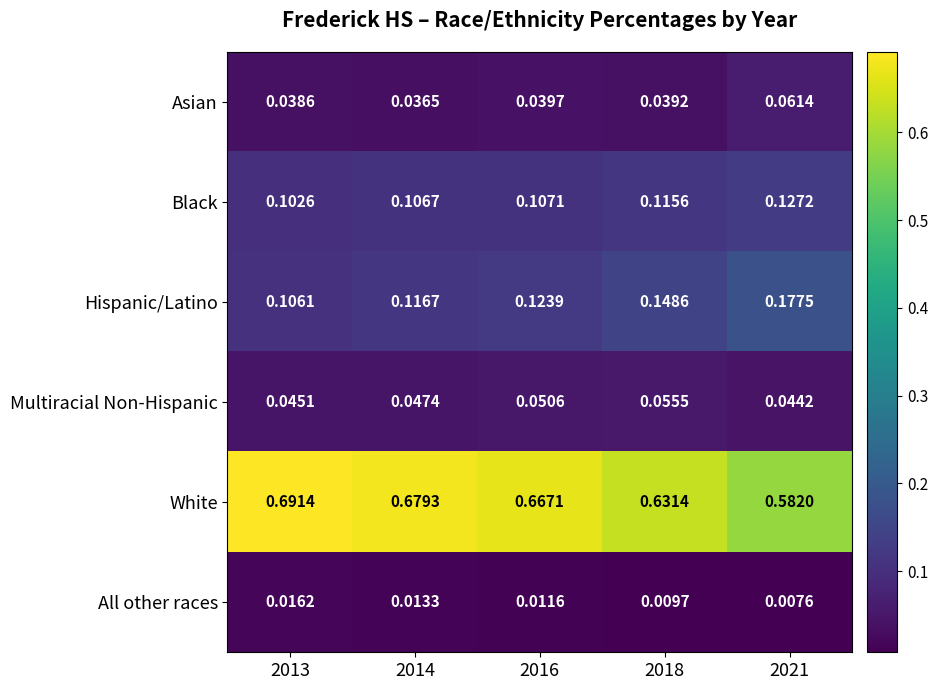

Which series has the widest spread of values?

White